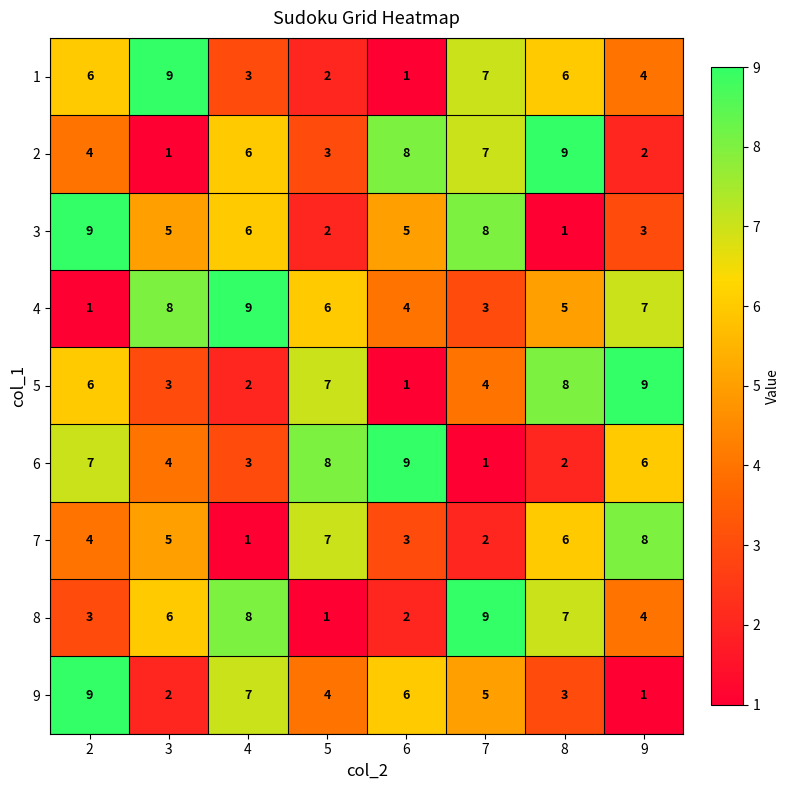

Count the 5 values in the range 3 to 8.

5